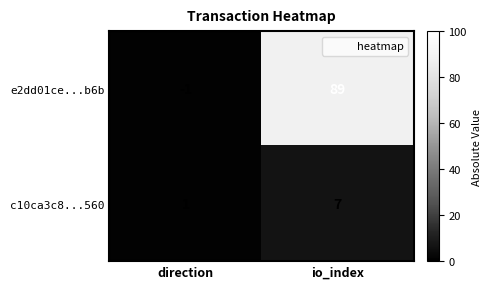

What is the highest value of the e2dd01ce...b6b series?

89